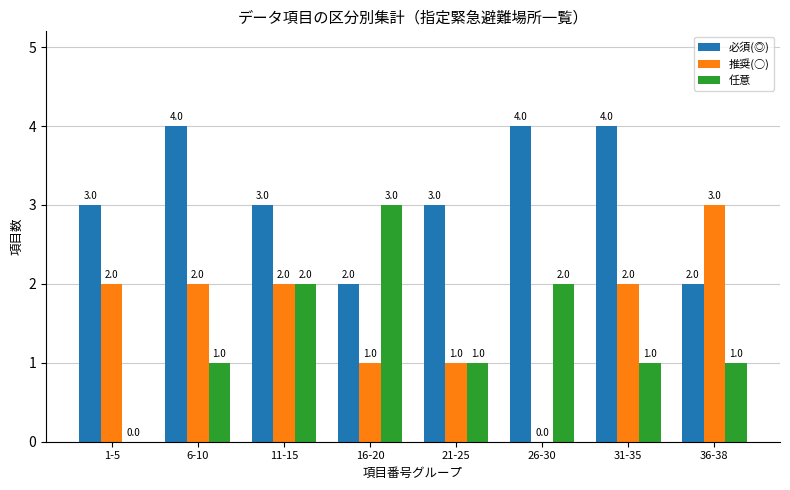

Which series has the largest total across all categories?

必須(◎)